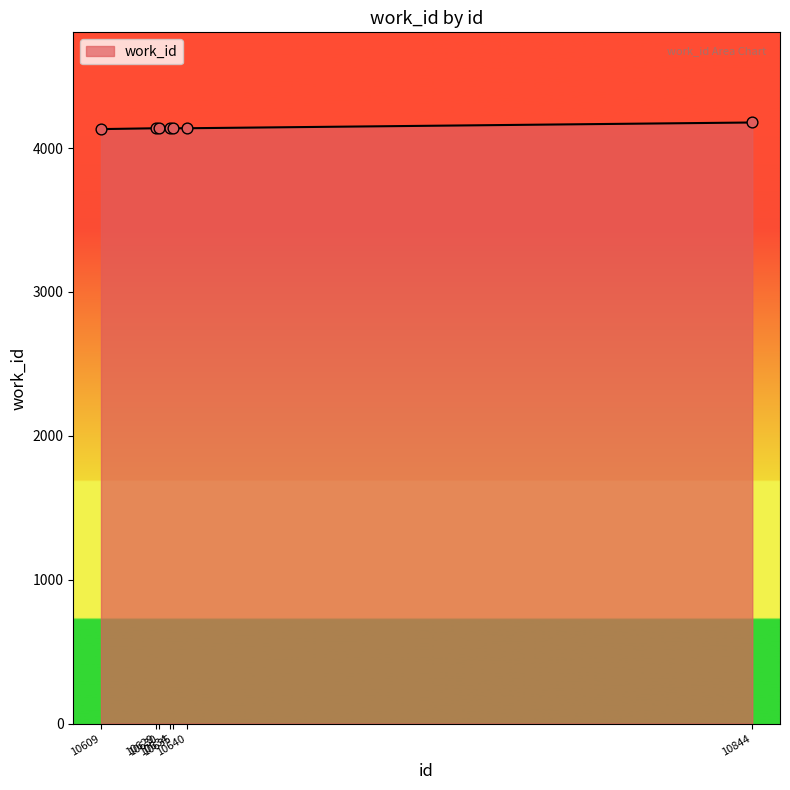

Approximately how many times larger is the value at 10635 compared to 10640?

1.0